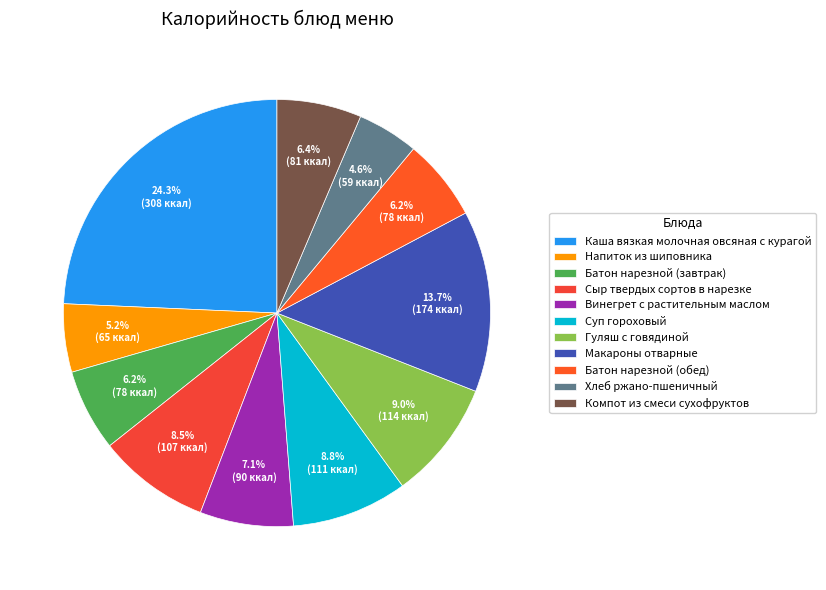

What is the change in value from Гуляш с говядиной to Хлеб ржано-пшеничный?

-55.6